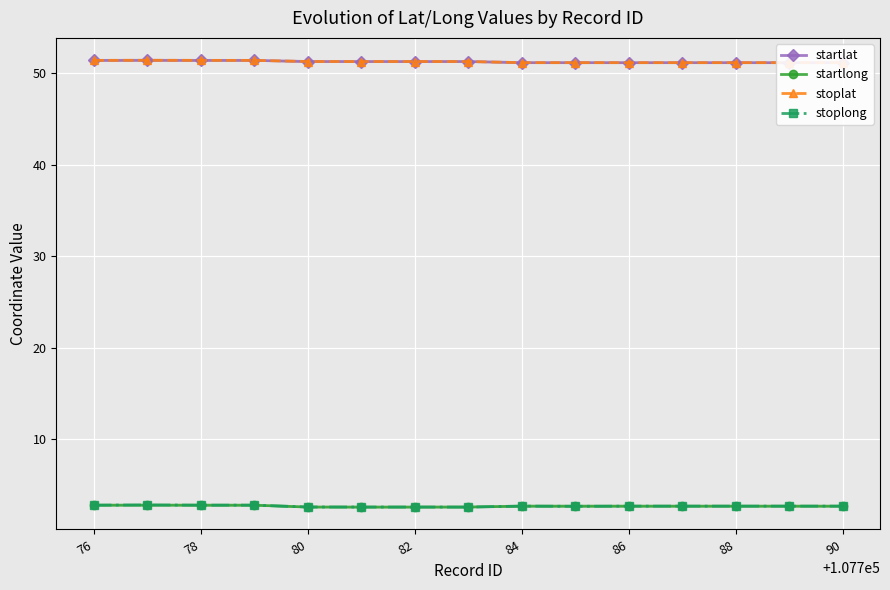

The startlat series shows 18.5 at 90. True or false?

False